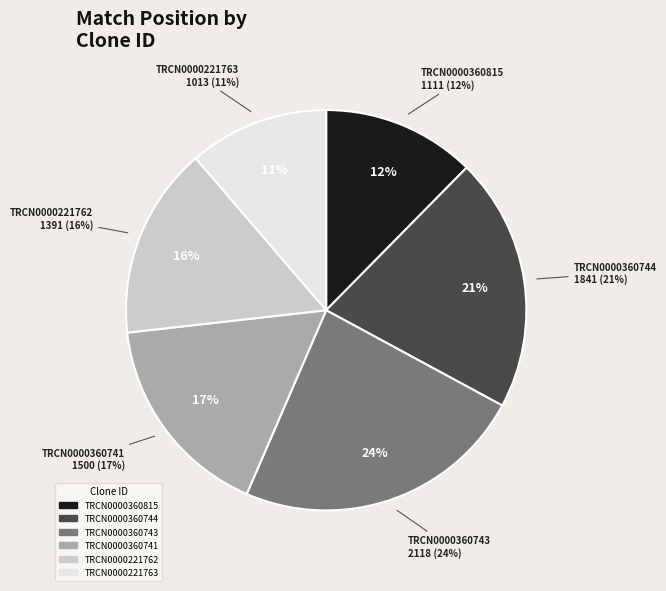

How many slices are in this pie chart?

6